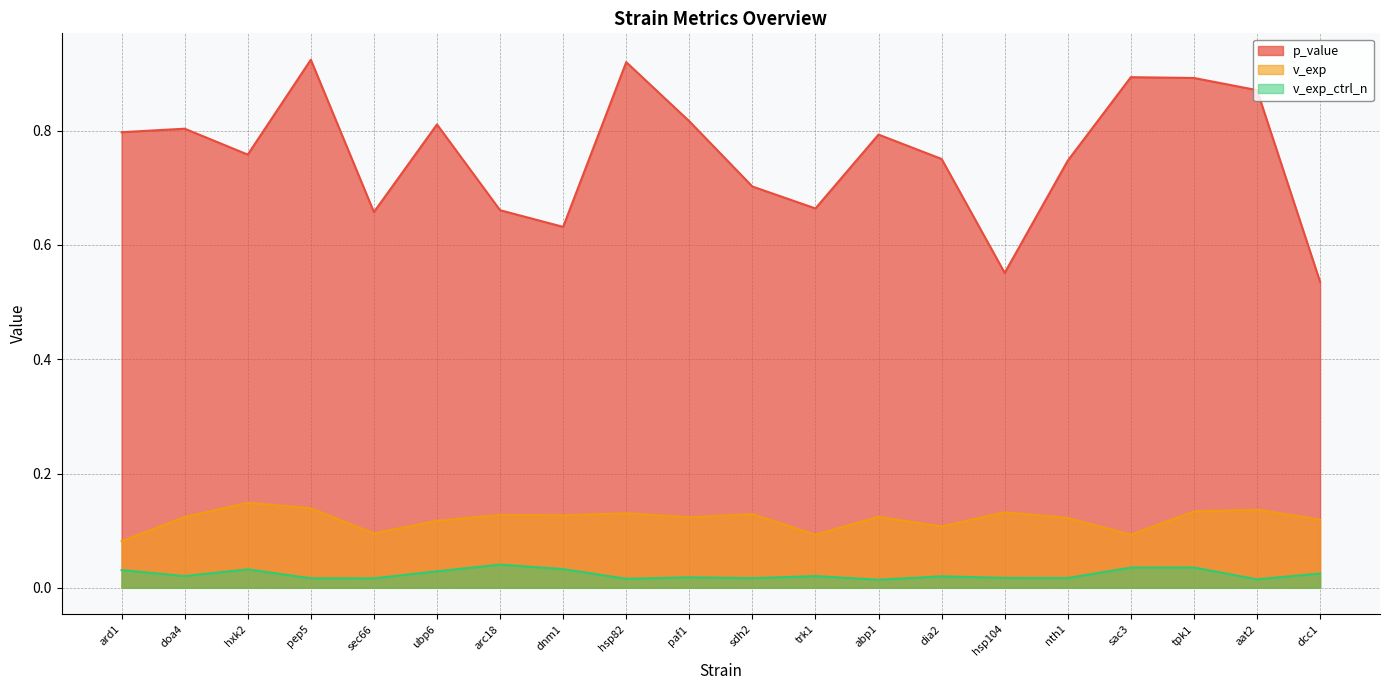

List the labels in order of v_exp_ctrl_n value, smallest first.

abp1, aat2, hsp82, sec66, pep5, sdh2, nth1, hsp104, paf1, dia2, trk1, doa4, dcc1, ubp6, ard1, hxk2, dnm1, sac3, tpk1, arc18